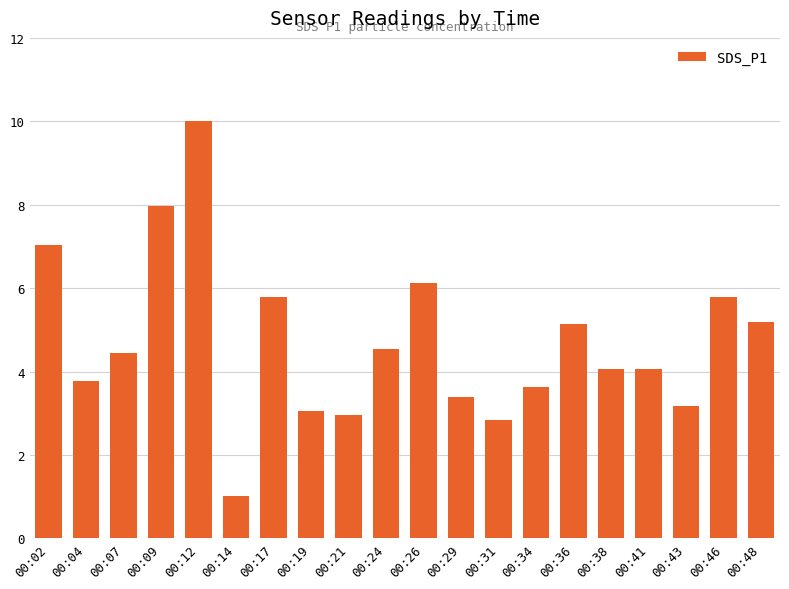

What is the smallest value displayed?

1.0